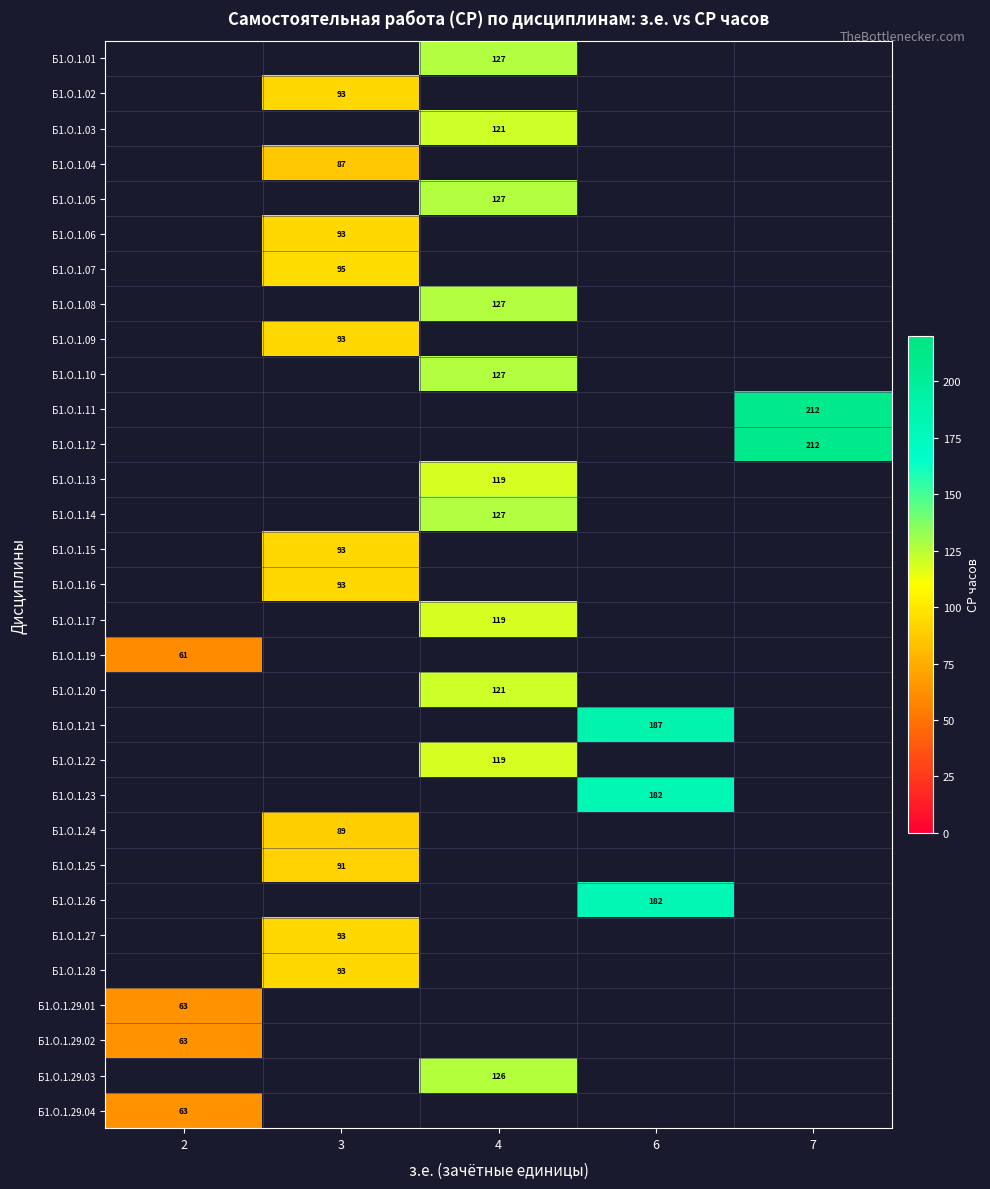

Is it true that Б1.О.1.11 equals 277.8 at 7?

False